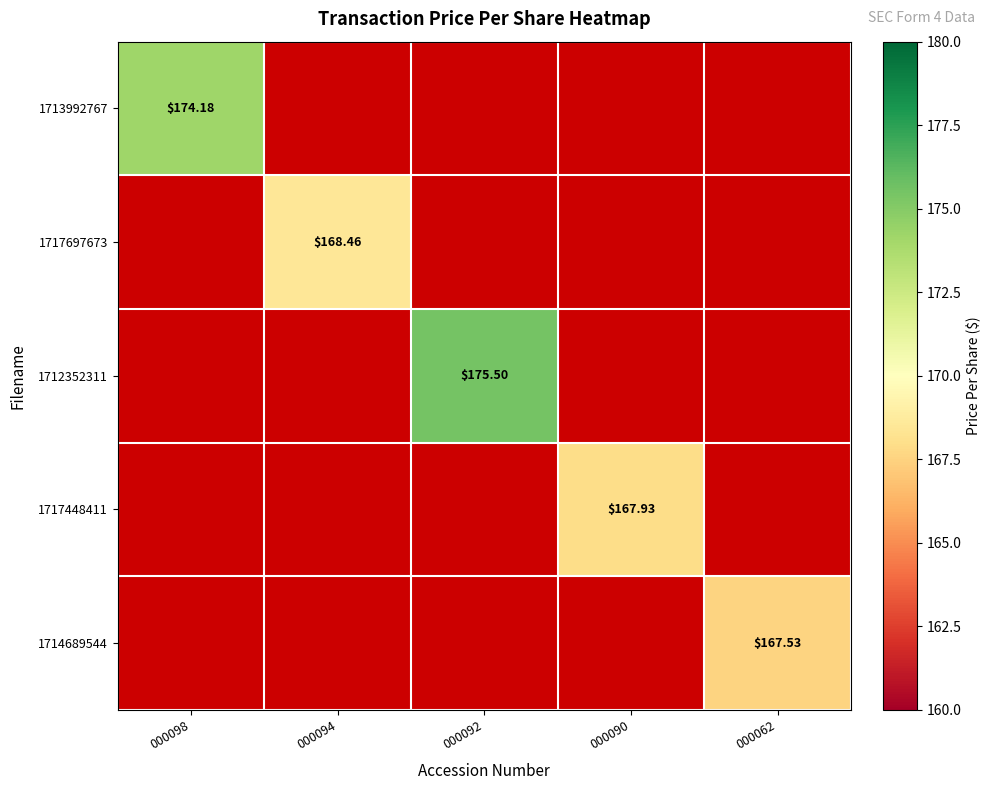

Is the value of 1712352311 at 000092 greater than the value of 1717448411 at 000090?

Yes